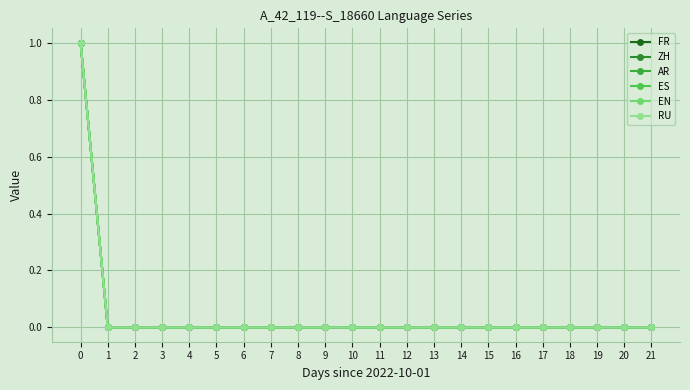

Is this an area chart (filled region under the line)?

No